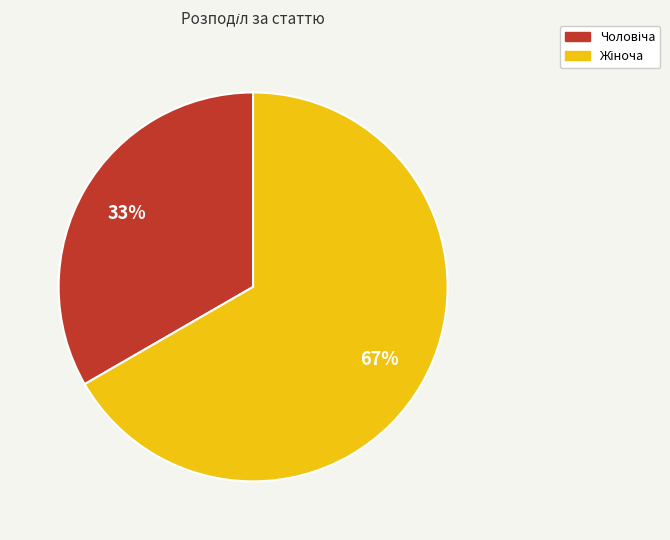

Is there any slice that represents more than half of the pie?

Yes